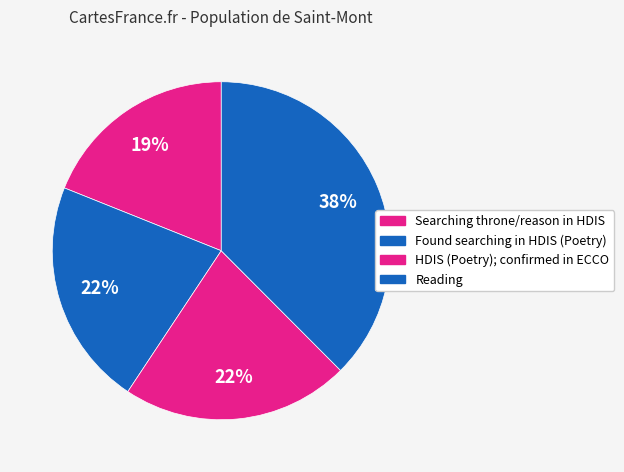

What percentage is NOT represented by HDIS (Poetry); confirmed in ECCO?

78.2%